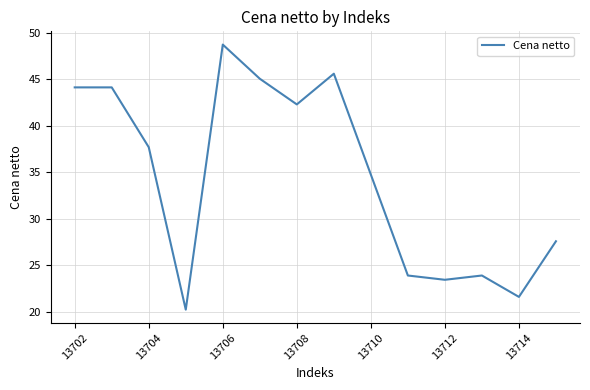

What is the difference between the maximum and minimum values?

28.5